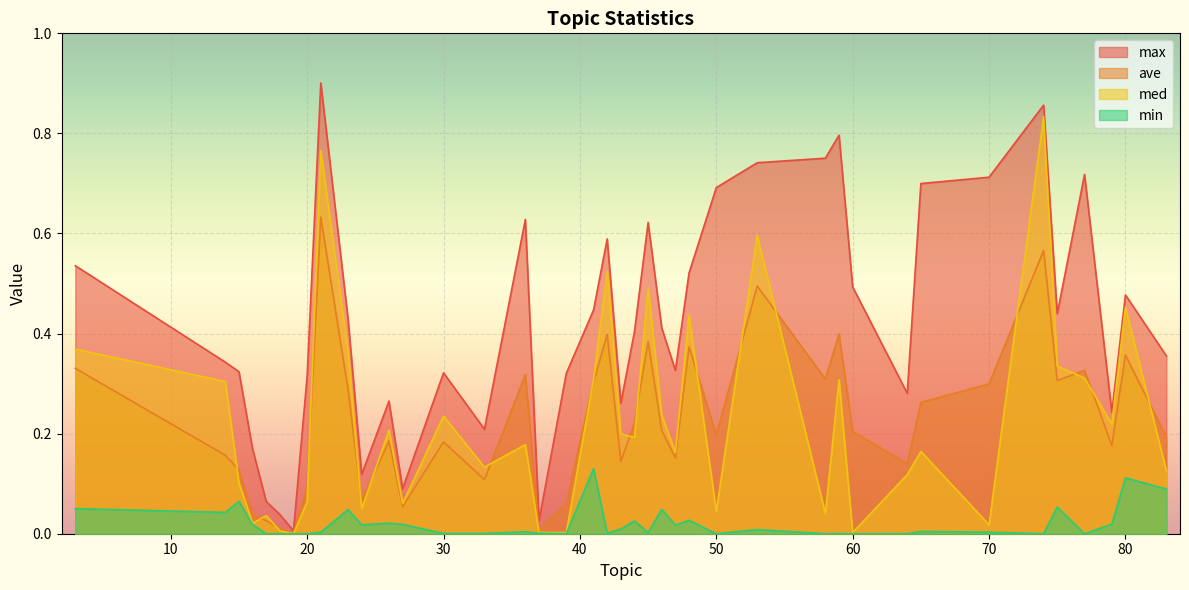

Where is the first local maximum for max?

21